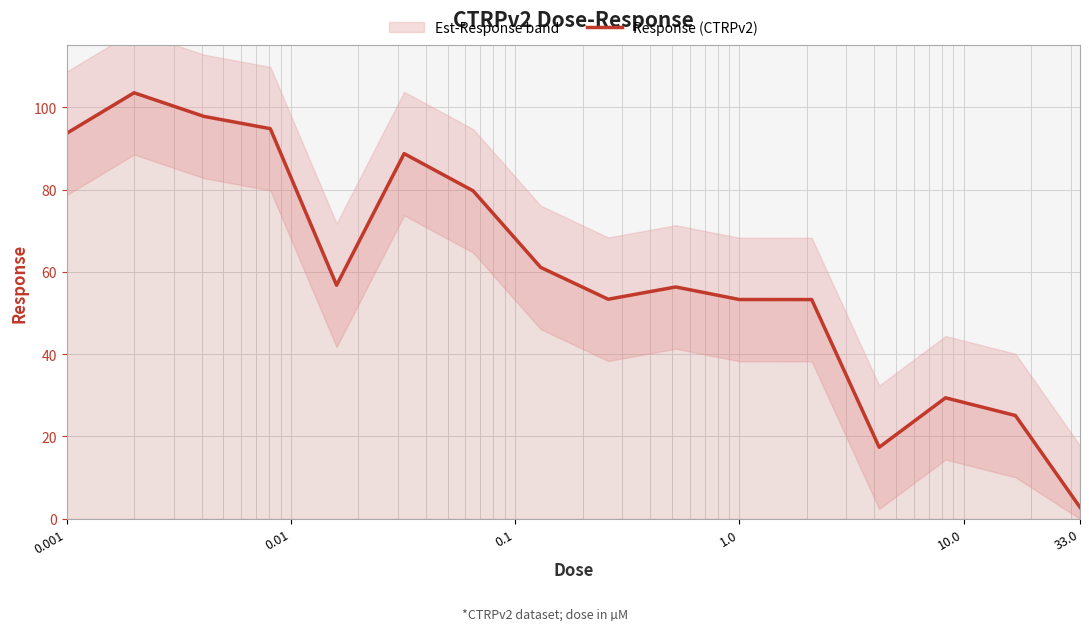

What is the minimum value for Response (CTRPv2)?

2.8